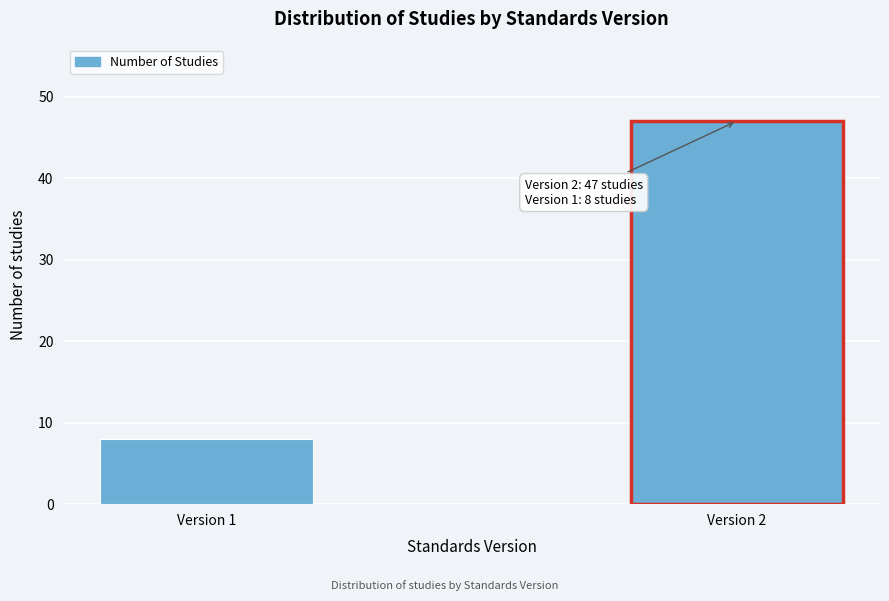

Reading left to right, list all the values displayed in this chart.

Version 1=8	Version 2=47